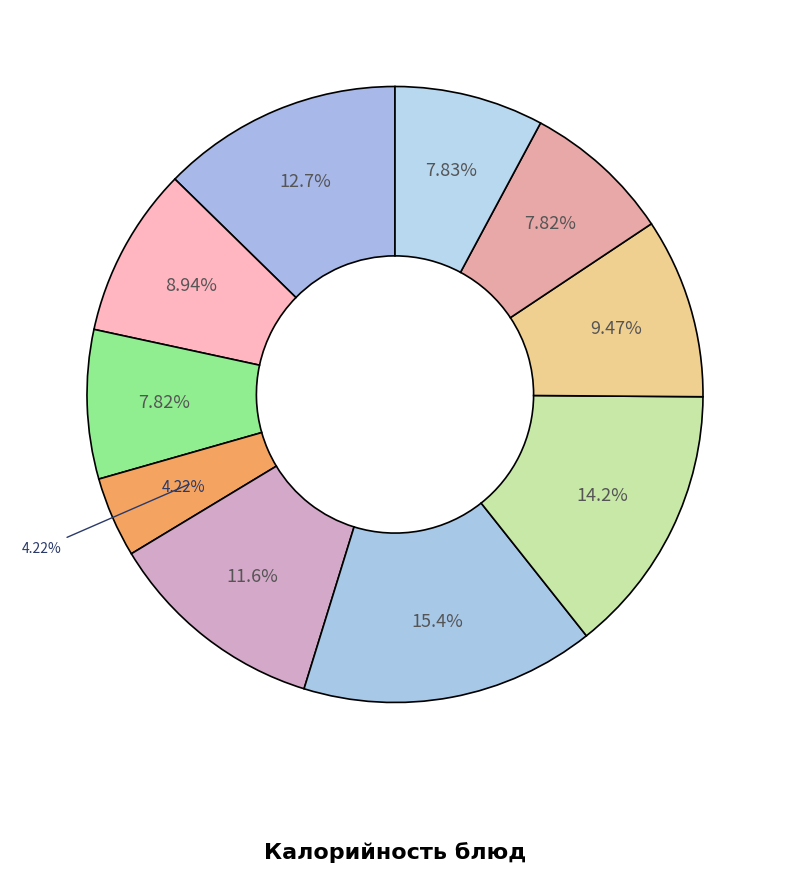

To the nearest percent, what percentage of the pie is Шницель рыбный из минтая?

15%